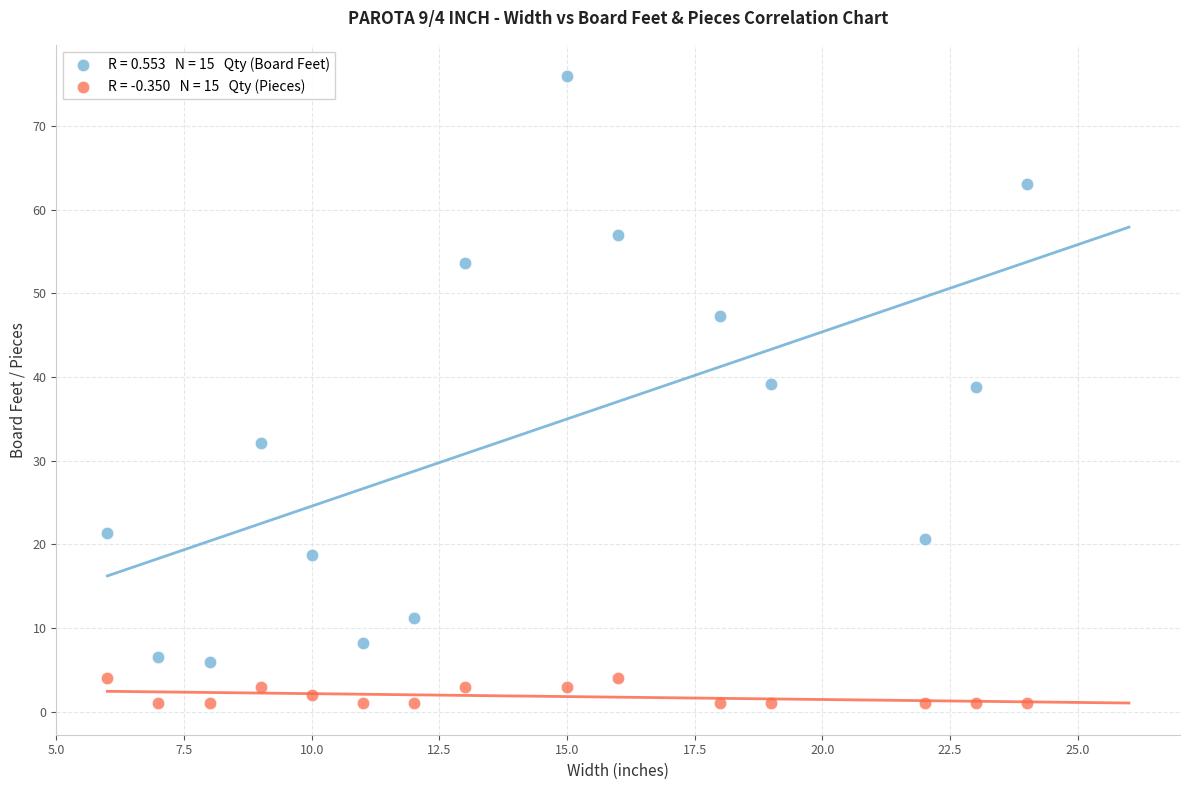

Across all data points, what is the range of Y values (max minus min)?

74.9